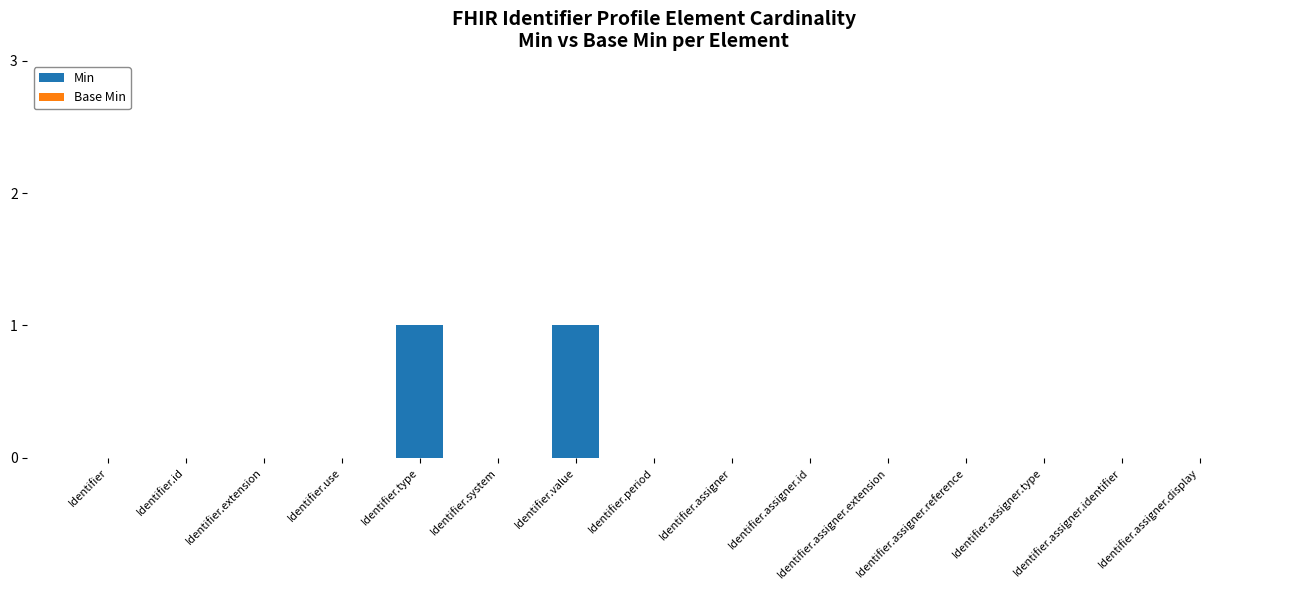

Are the bars horizontal?

No